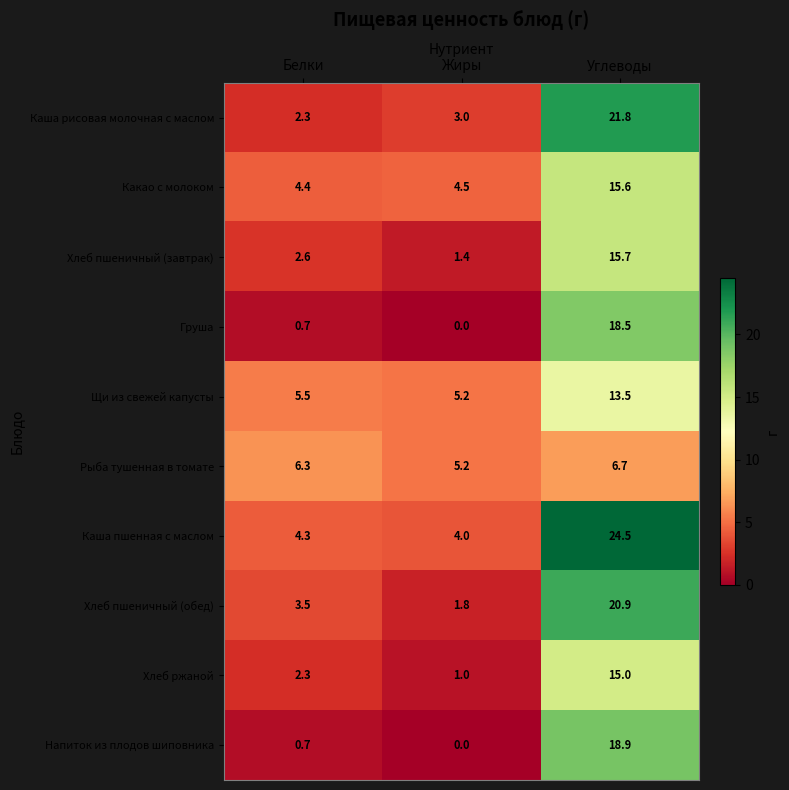

Which series has the largest range (max minus min)?

Каша пшенная с маслом